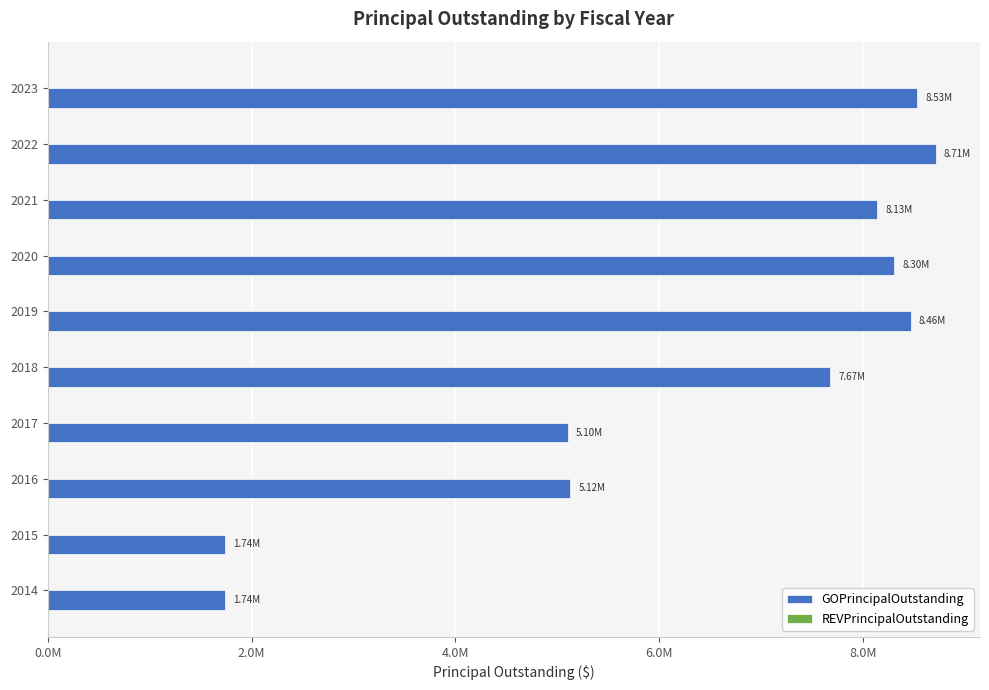

Does the chart contain any negative values?

No